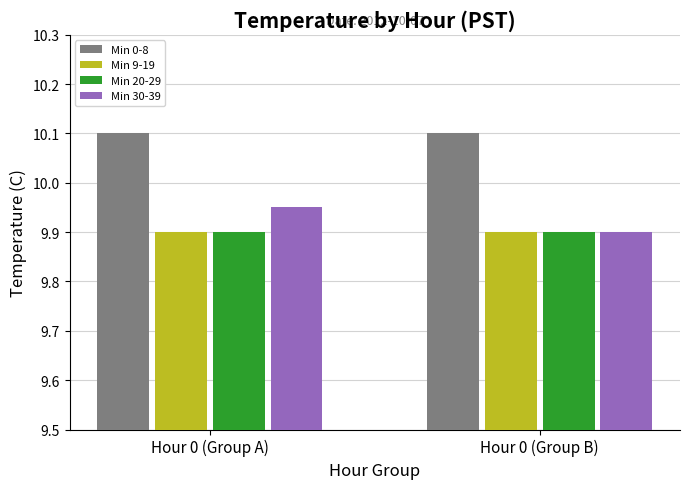

What is the sum of the Min 20-29 values at Hour 0 (Group A) and Hour 0 (Group B)?

19.8